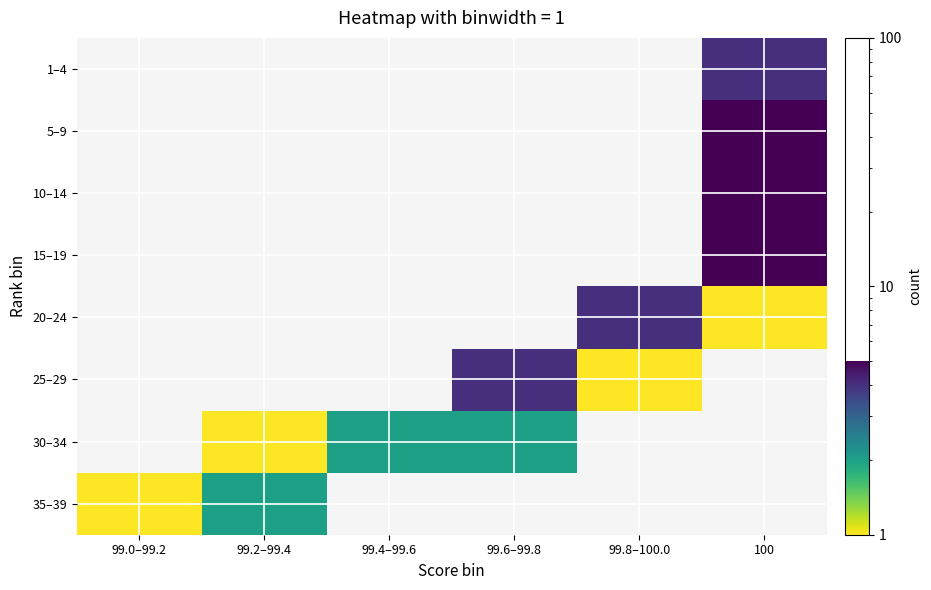

List the series in order of their overall mean, lowest first.

1–4, 5–9, 10–14, 15–19, 20–24, 25–29, 30–34, 35–39